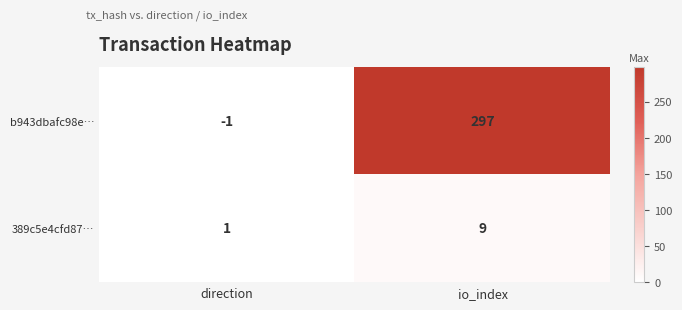

What is the average value of the 389c5e4cfd87… series?

5